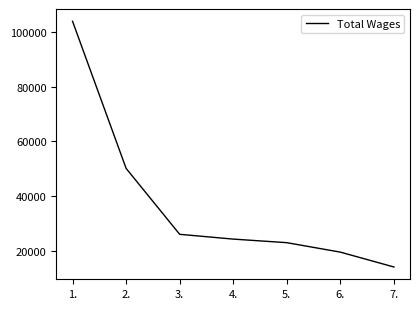

What is the difference between the maximum and second lowest values?

84501